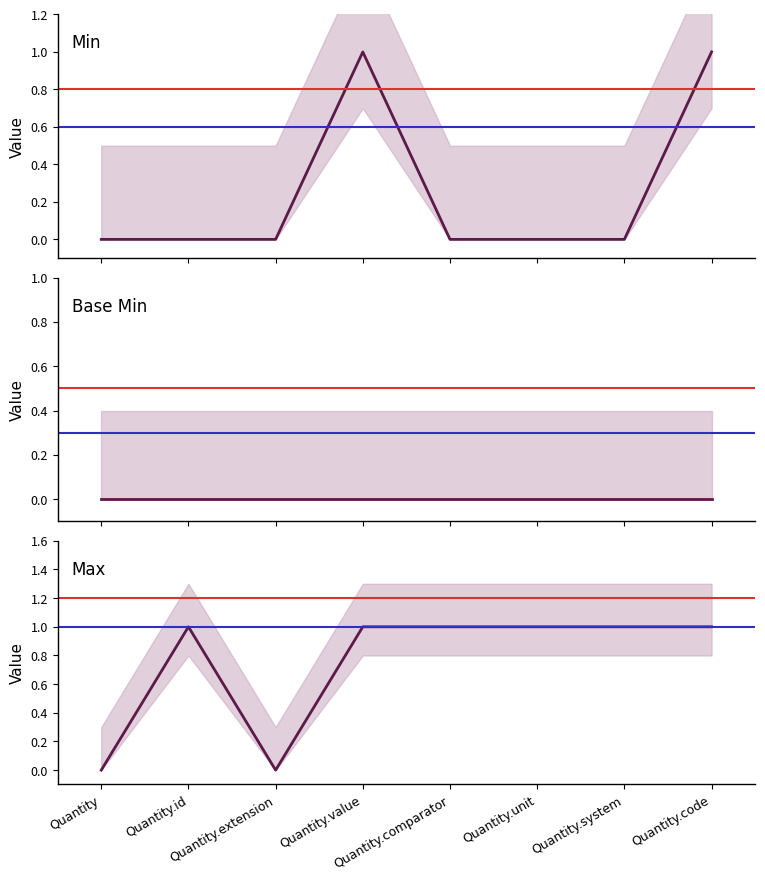

Is the value of Base Min at Quantity.unit greater than the value of Min at Quantity.value?

No